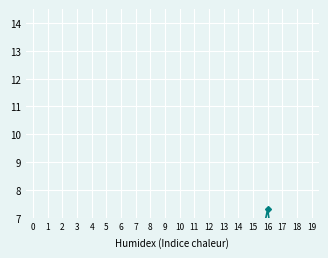

Rank the categories by value from highest to lowest.

16, 0, 3, 13, 15, 7, 5, 8, 9, 12, 4, 10, 17, 11, 18, 19, 1, 2, 14, 6